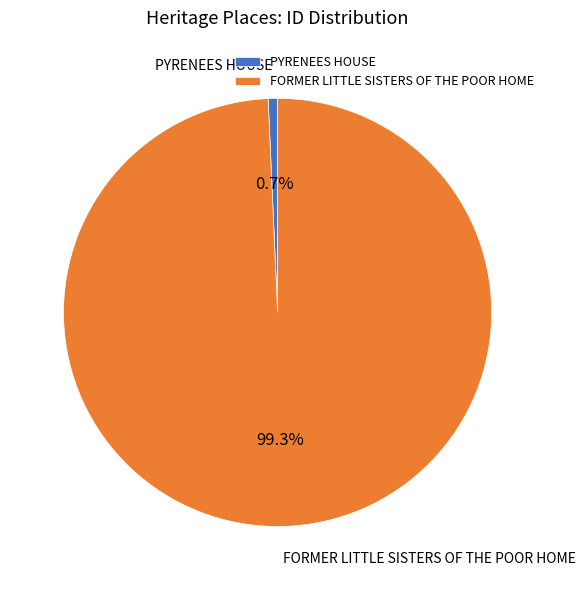

Do PYRENEES HOUSE and FORMER LITTLE SISTERS OF THE POOR HOME together represent more than half of the pie?

Yes